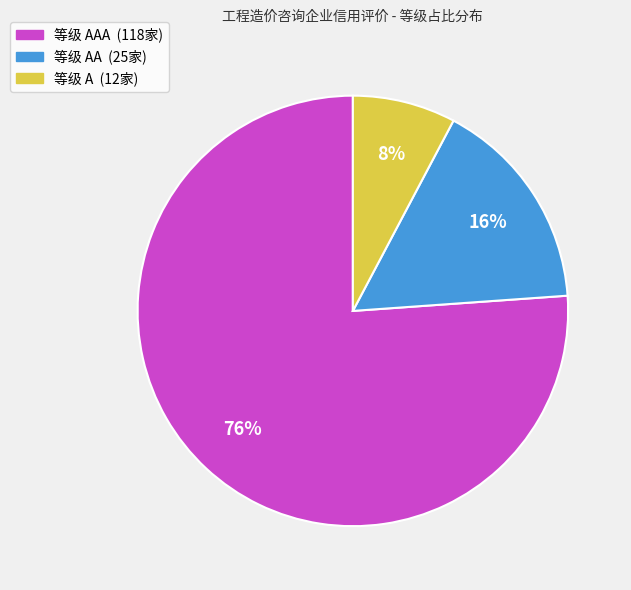

Rank the categories by value from lowest to highest.

等级 A (12家), 等级 AA (25家), 等级 AAA (118家)